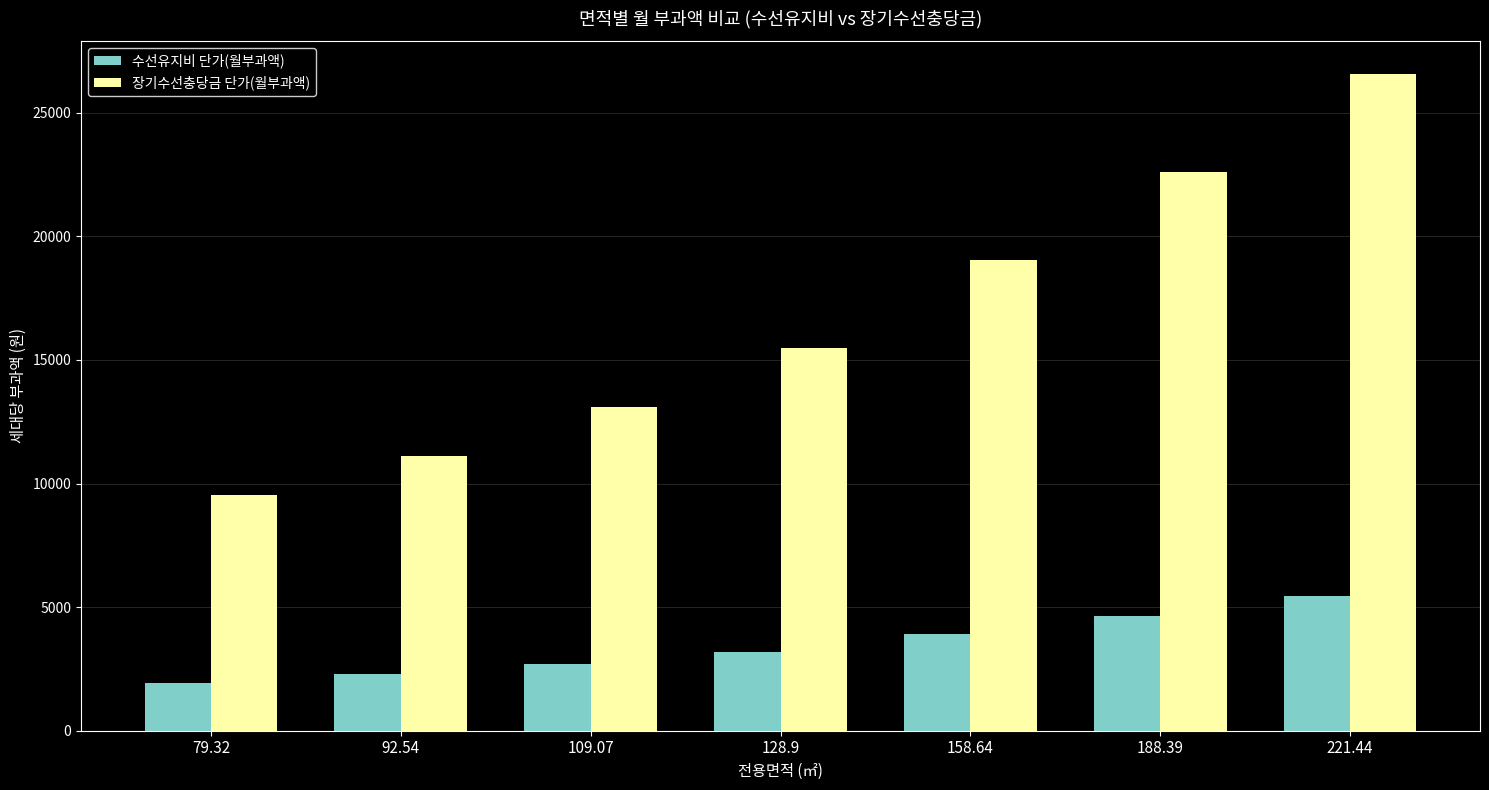

At which label does 장기수선충당금 단가(월부과액) reach its minimum?

79.32